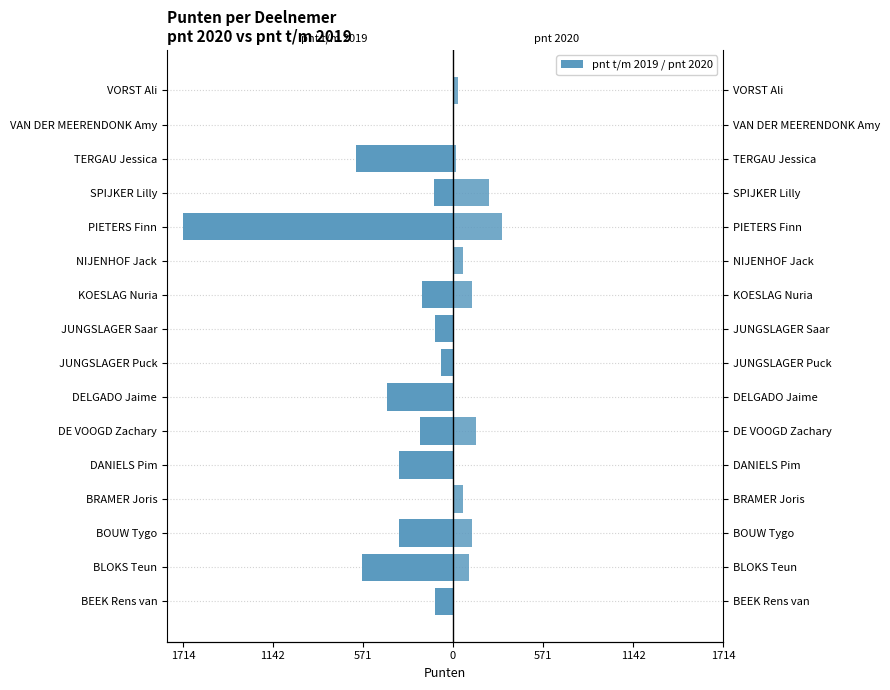

What are all the series names shown in the legend?

pnt t/m 2019, pnt 2020